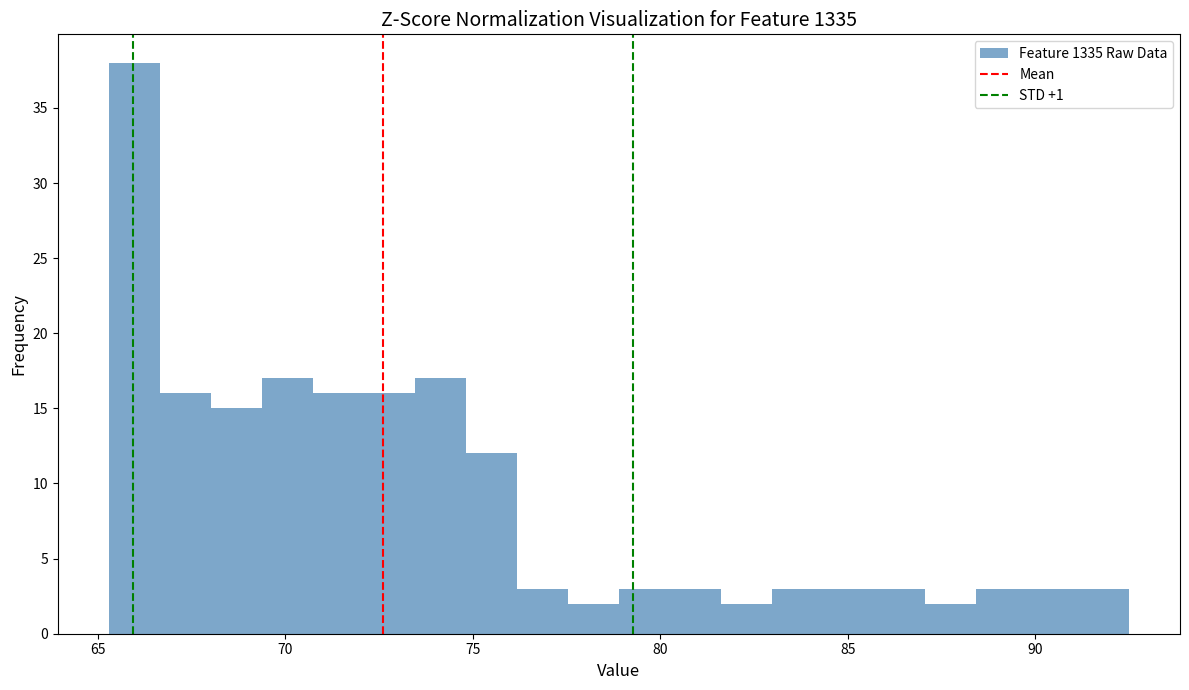

Read against the x-axis, roughly where is the centre of the tallest bar?

66.0